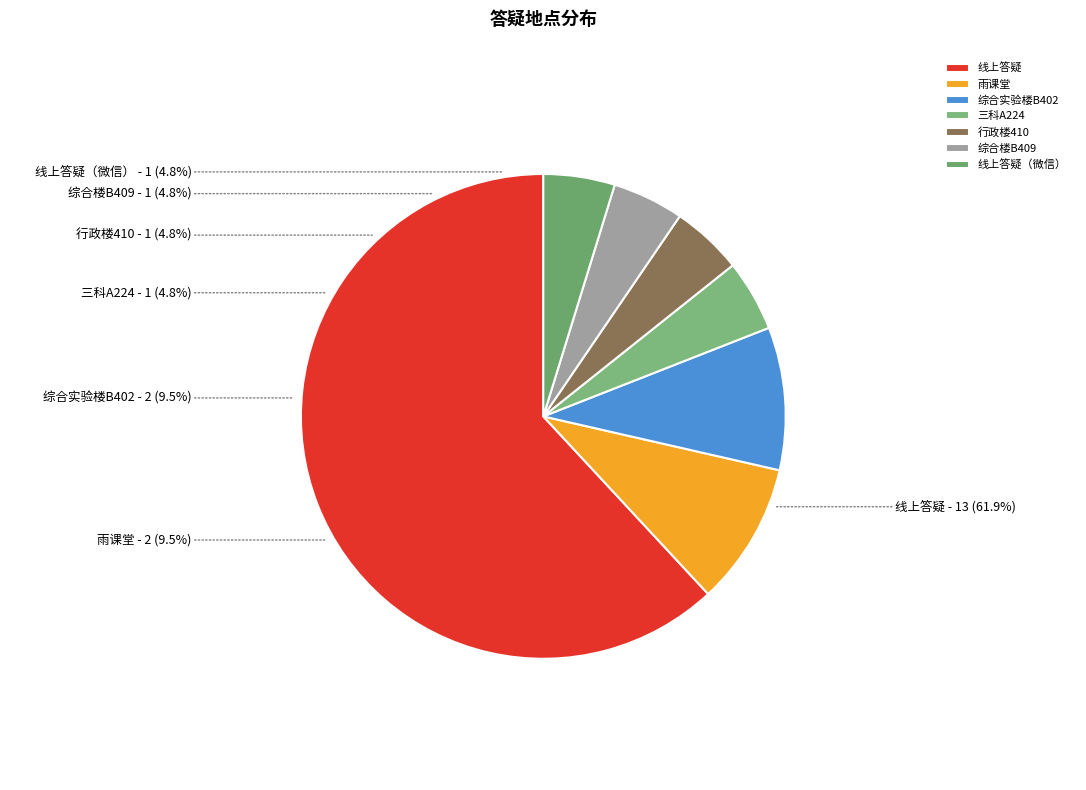

What percentage is the 综合实验楼B402 slice, to the nearest percent?

10%